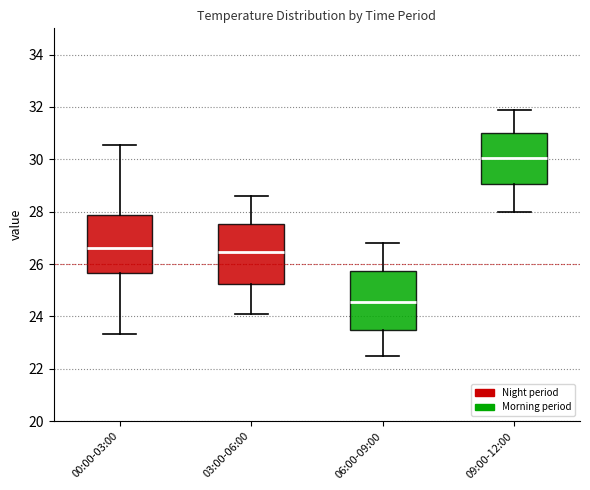

Where does the median line of the box for 06:00-09:00 sit on the y-axis? The values are not printed on the chart, so give them approximately, as read against the axis.

24.6